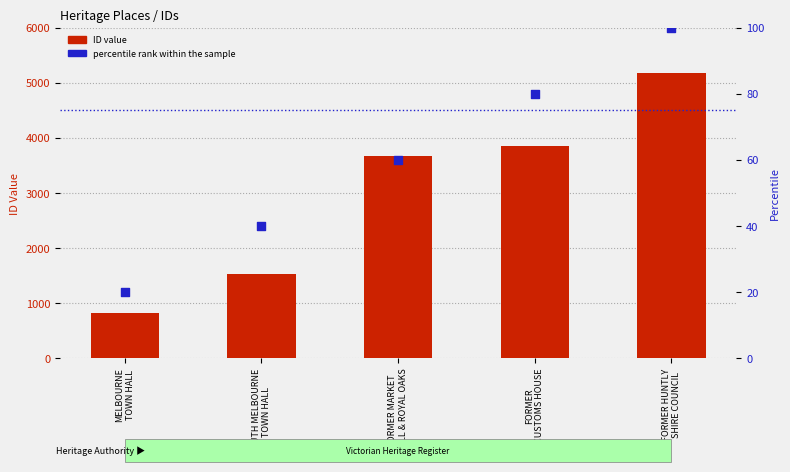

Which series contains the lowest Y value?

percentile rank within the sample